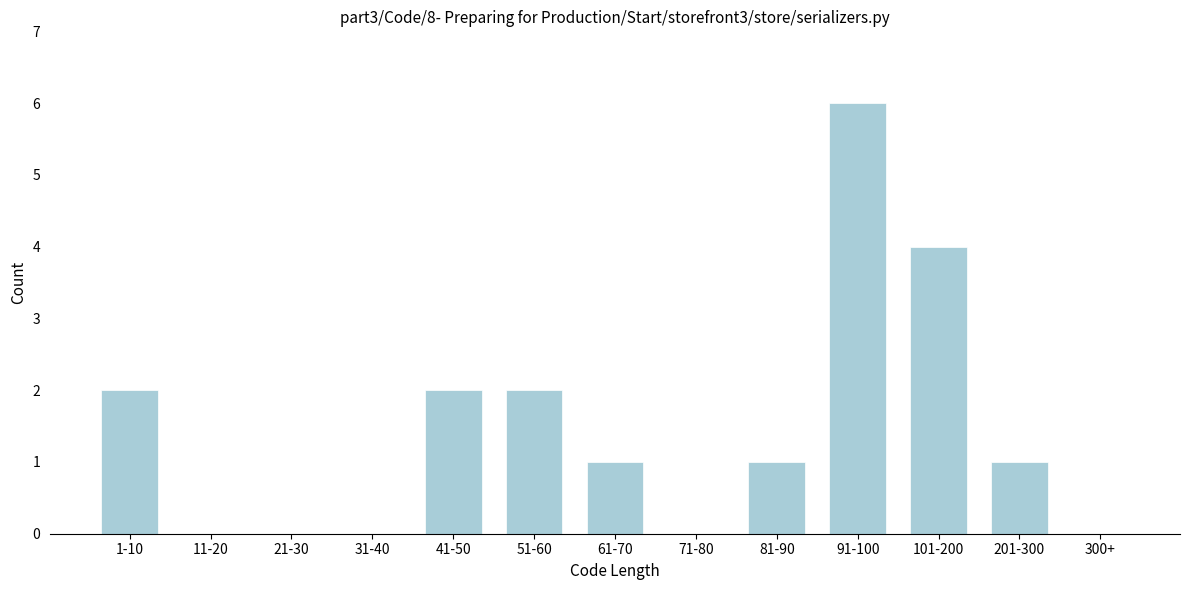

Reading right to left, transcribe all the data shown in this chart.

300+=0	201-300=1	101-200=4	91-100=6	81-90=1	71-80=0	61-70=1	51-60=2	41-50=2	31-40=0	21-30=0	11-20=0	1-10=2